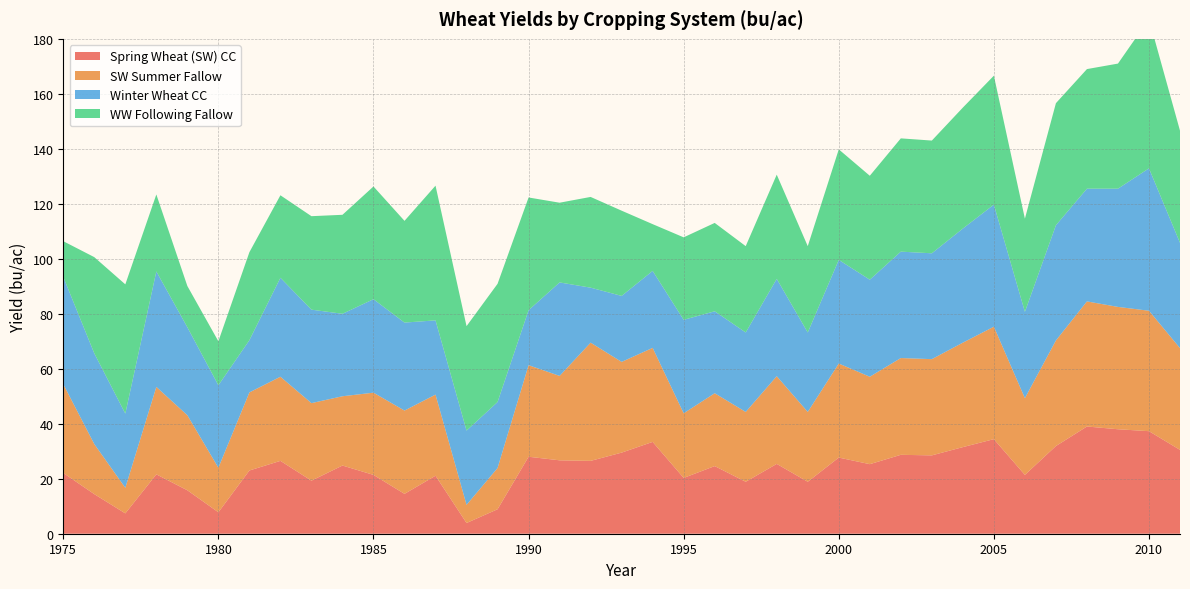

Reading right to left, transcribe all the data shown in this chart.

Spring Wheat (SW) CC: 30.5	37.3	38.0	39.0	31.9	21.4	34.4	31.5	28.5	28.7	25.3	27.7	18.9	25.4	18.9	24.6	20.3	33.4	29.5	26.5	26.7	28.0	8.9	3.9	21.1	14.5	21.4	24.8	19.3	26.5	23.0	7.8	15.8	21.6	7.4	14.4	22.1
SW Summer Fallow: 37.0	43.8	44.5	45.5	38.4	27.9	40.9	38.0	35.0	35.2	31.8	34.2	25.4	31.9	25.4	26.5	23.5	34.2	33.0	43.0	30.7	33.3	15.0	6.6	29.5	30.3	29.9	25.2	28.2	30.6	28.4	16.2	27.3	31.8	9.3	18.2	32.3
Winter Wheat CC: 38.3	51.8	43.0	41.0	41.9	31.4	44.4	41.5	38.5	38.7	35.3	37.7	28.9	35.4	28.9	29.8	34.0	28.0	24.0	20.0	34.0	20.0	24.0	27.0	27.0	32.0	34.0	30.0	34.0	36.0	19.0	30.0	32.0	42.0	27.0	33.0	39.0
WW Following Fallow: 40.8	54.3	45.5	43.5	44.4	33.9	46.9	44.0	41.0	41.2	37.8	40.2	31.4	37.9	31.4	32.1	30.0	17.0	31.0	33.0	29.0	41.0	43.0	38.0	49.0	37.0	41.0	36.0	34.0	30.0	32.0	16.0	15.0	28.0	47.0	35.0	13.0